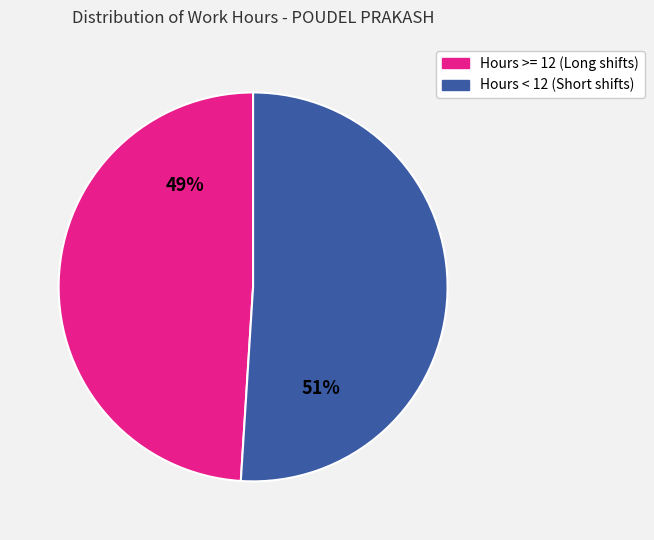

Combined, do Hours >= 12 (Long shifts) and Hours < 12 (Short shifts) account for over 50%?

Yes